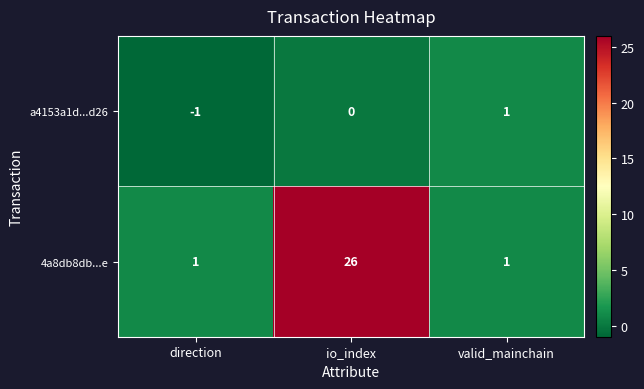

How many categories are shown in the chart?

3